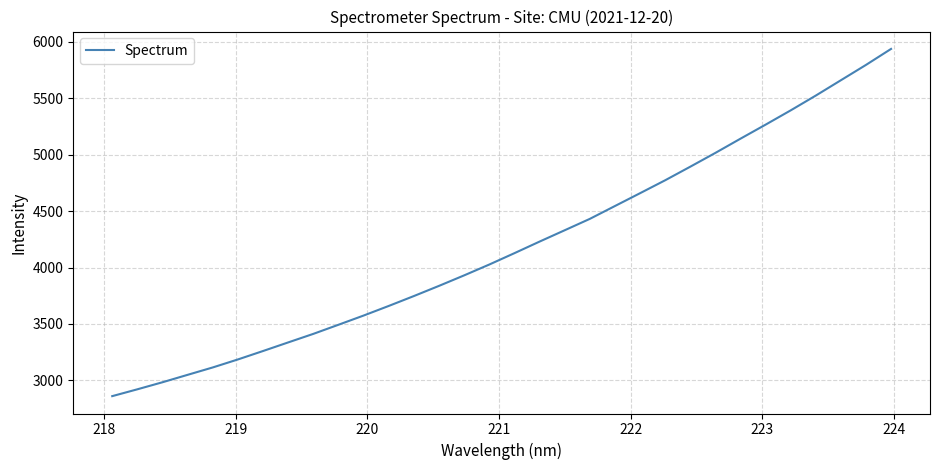

What is the minimum value shown in the chart?

2861.0